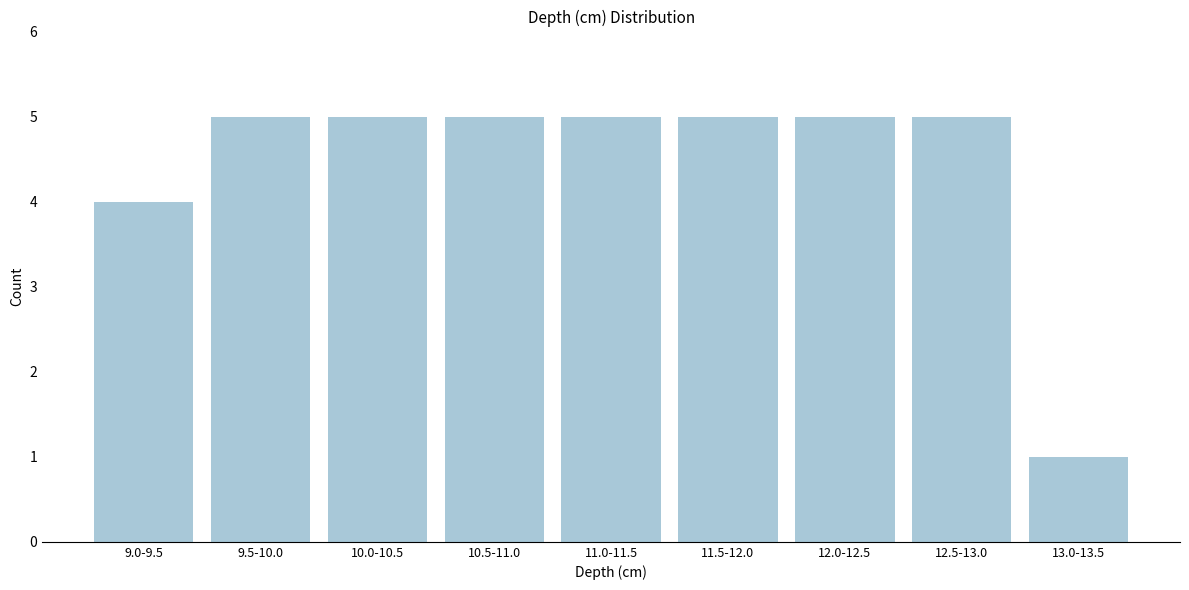

Reading left to right, extract all data points from this chart.

4	5	5	5	5	5	5	5	1